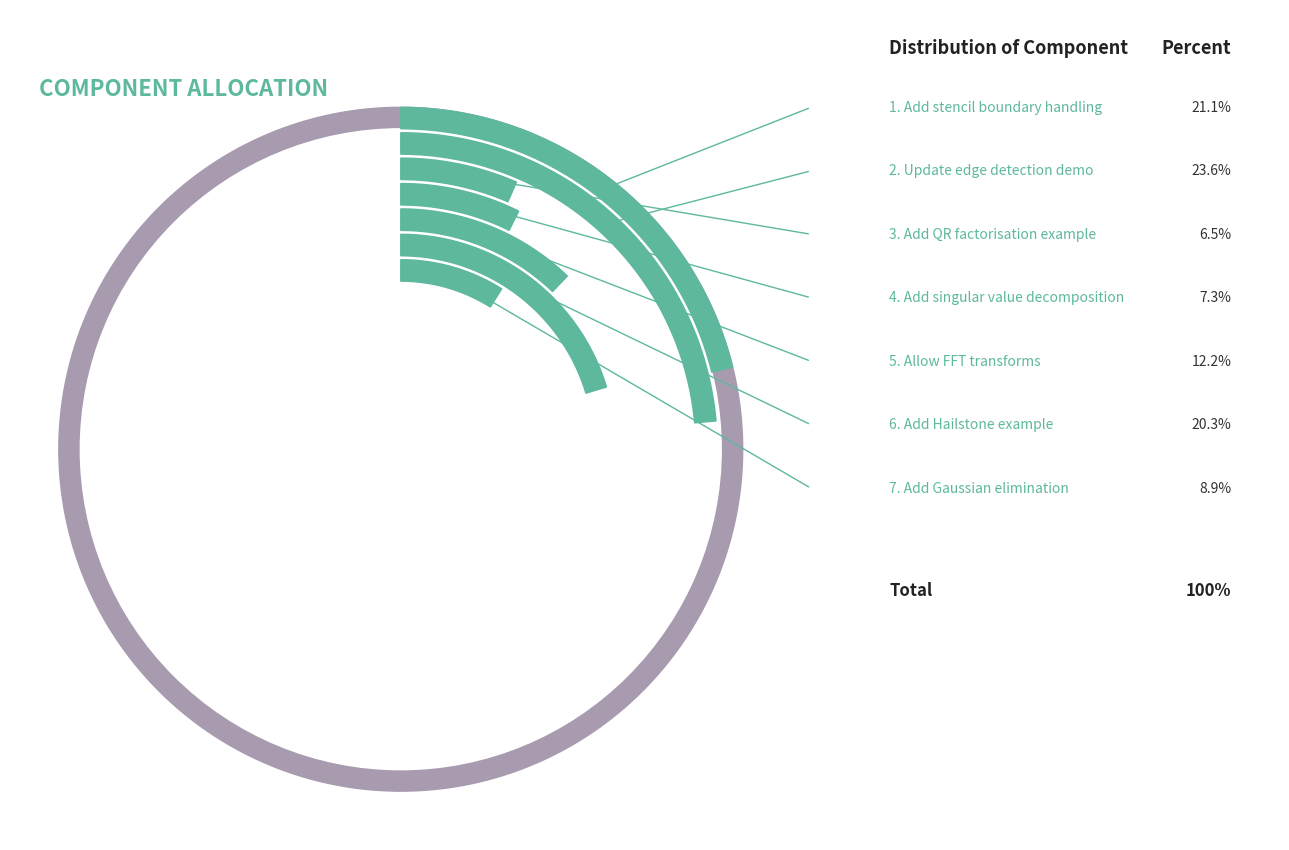

To the nearest percent, what is the average slice percentage?

14%